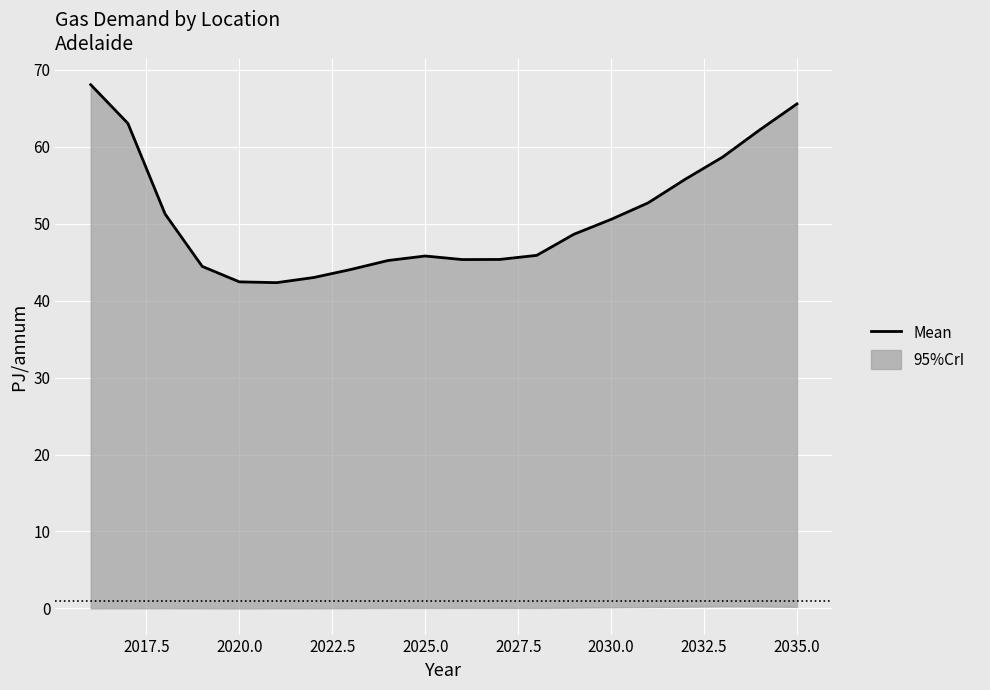

Reading left to right, list all the values displayed in this chart.

68.0	63.0	51.3	44.4	42.4	42.3	43.0	44.0	45.2	45.8	45.3	45.3	45.9	48.6	50.5	52.7	55.8	58.6	62.2	65.6